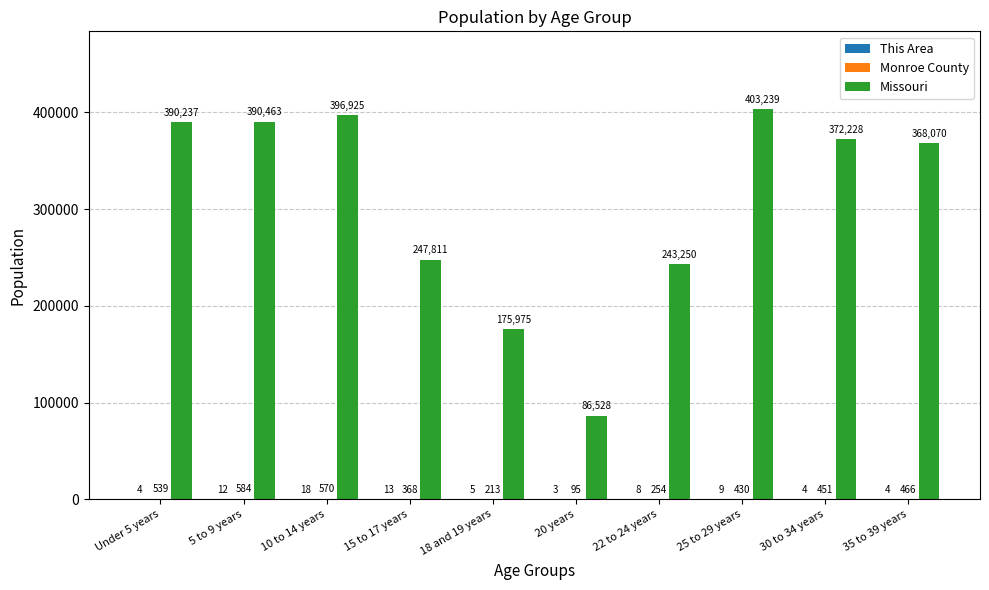

At which label is Missouri closest to 244883?

22 to 24 years